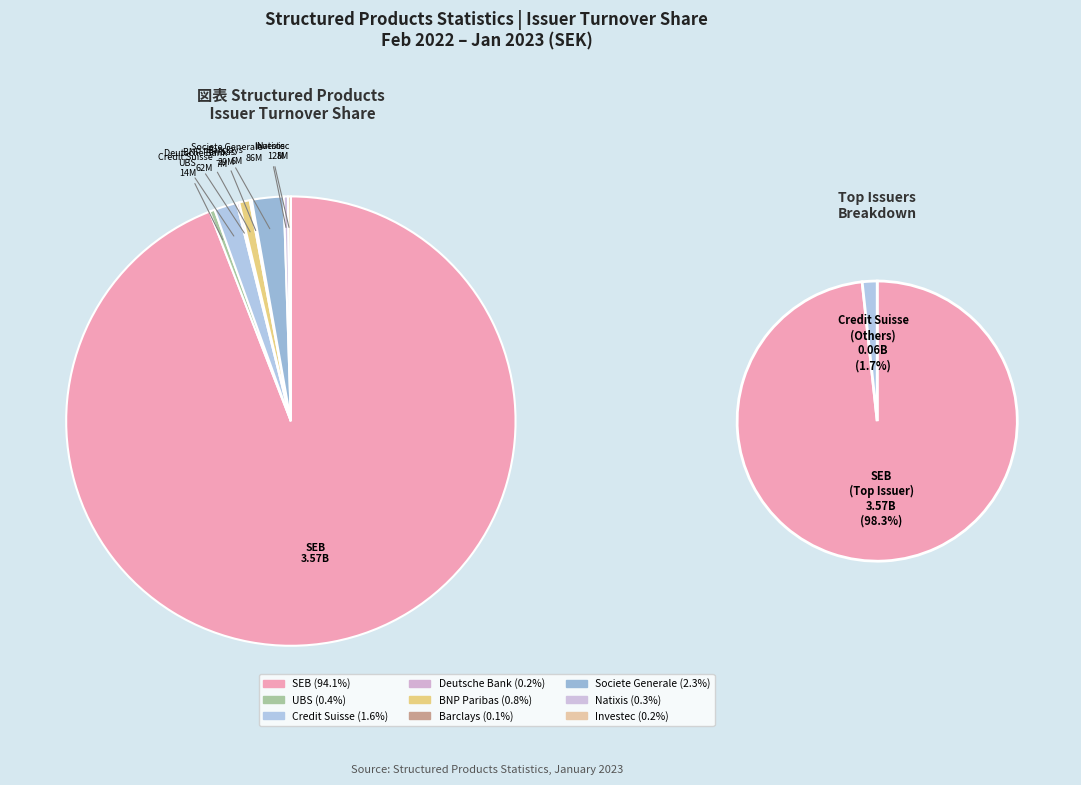

Does Barclays account for over 50% of the chart?

No